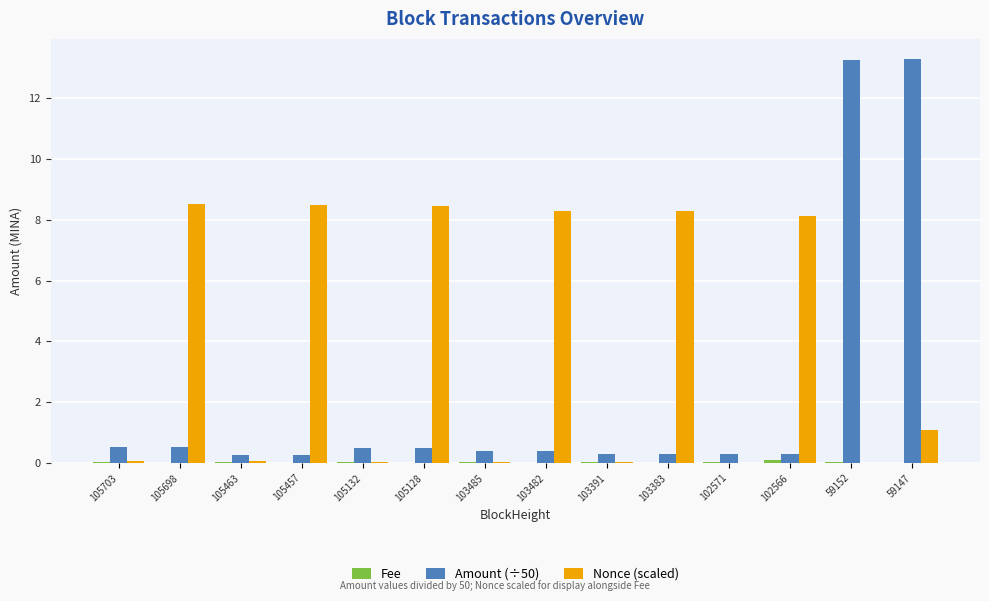

What is the average value of the Amount (÷50) series?

2.2